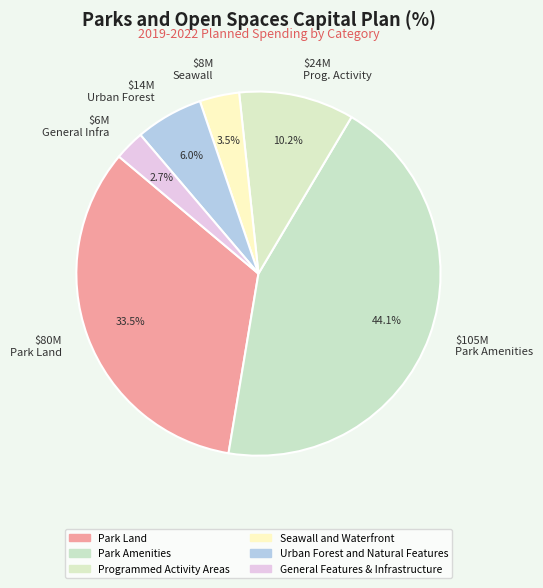

What is the largest slice in the pie chart?

$105M Park Amenities